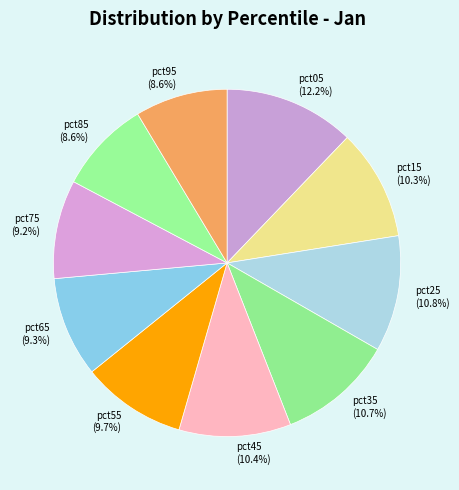

What percentage is the pct15 slice, to the nearest percent?

10%